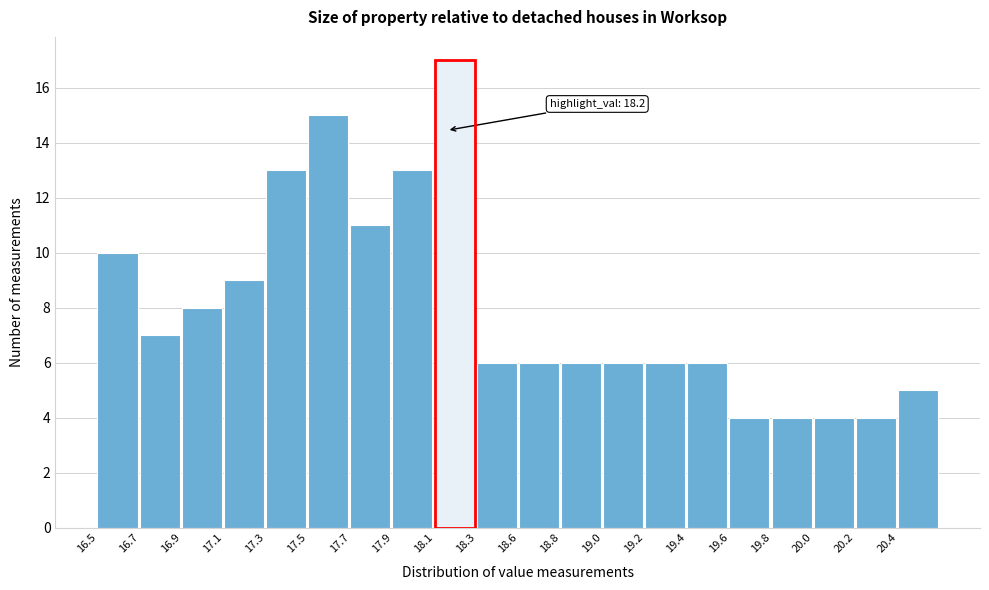

Reading left to right, list all the values displayed in this chart.

16.5=10	16.7=7	16.9=8	17.1=9	17.3=13	17.5=15	17.7=11	17.9=13	18.1=17	18.3=6	18.6=6	18.8=6	19.0=6	19.2=6	19.4=6	19.6=4	19.8=4	20.0=4	20.2=4	20.4=5